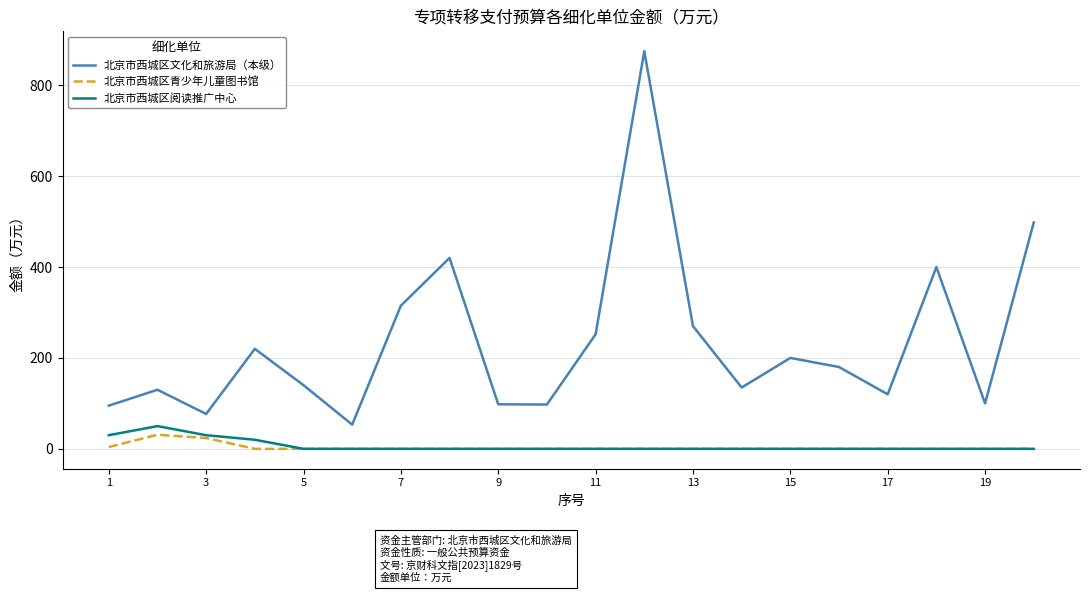

Which series has the largest range (max minus min)?

北京市西城区文化和旅游局（本级）